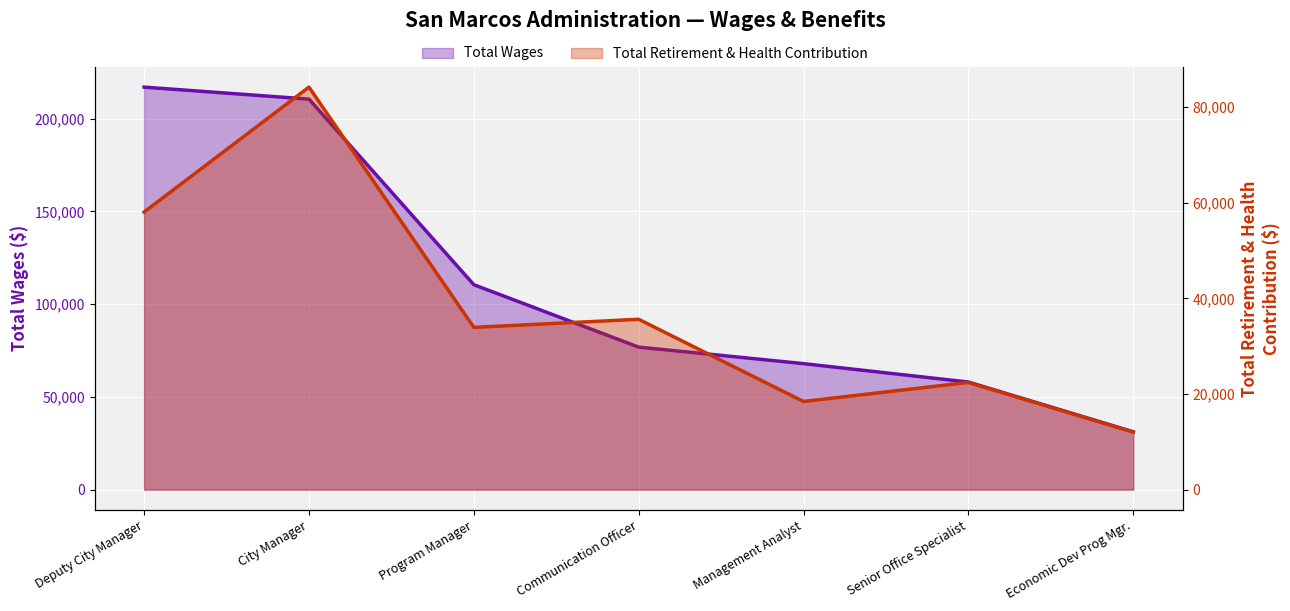

What is the sum of the Total Wages values at Communication Officer and Deputy City Manager?

293910